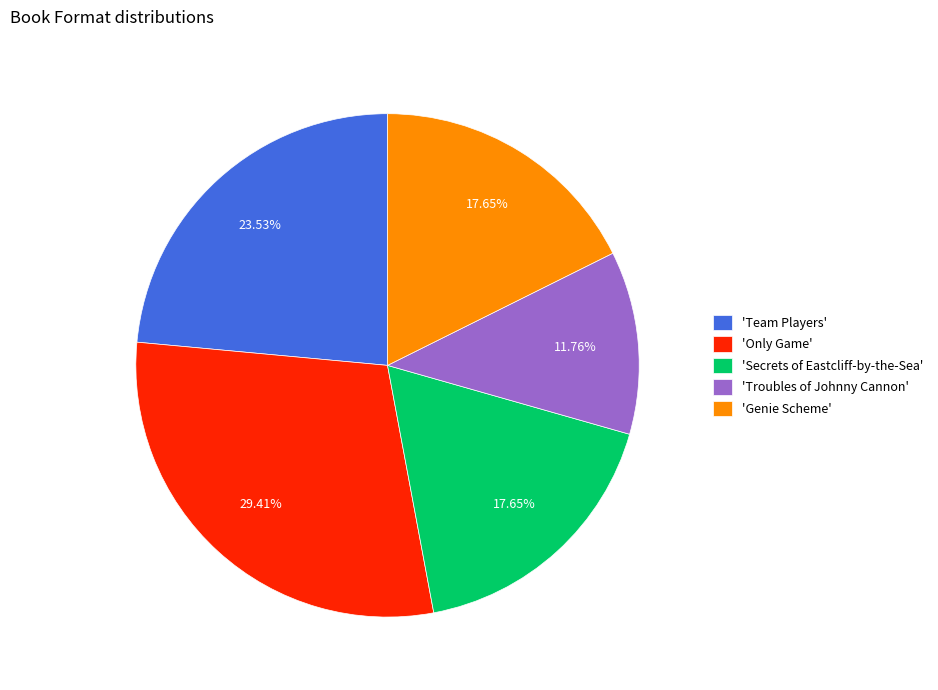

Do 'Troubles of Johnny Cannon' and 'Team Players' together represent more than half of the pie?

No